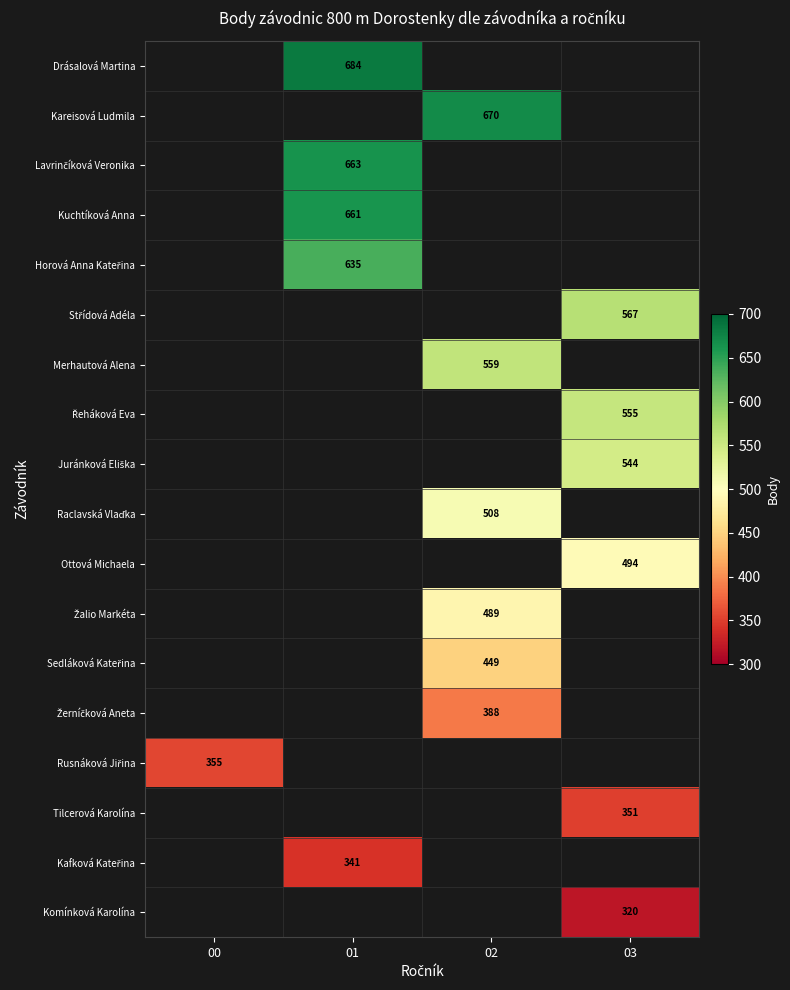

The value of Kuchtíková Anna at 01 is 226. True or false?

False